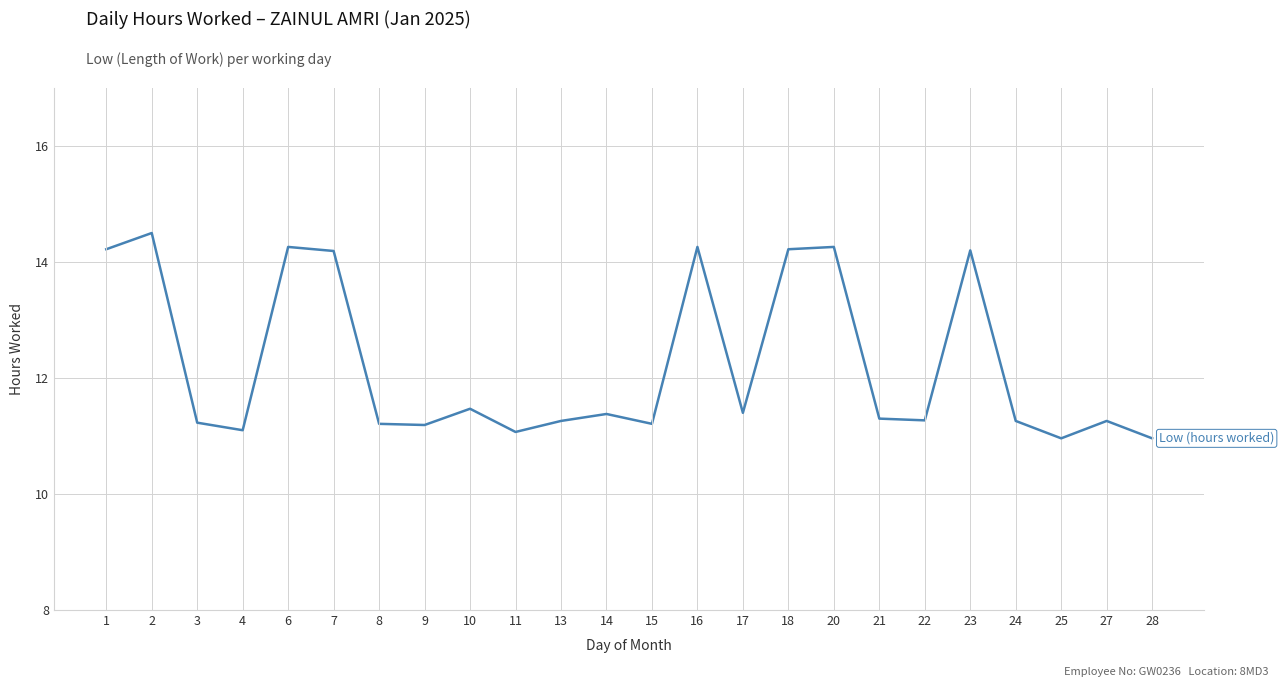

What is the difference between the maximum and minimum values?

3.5